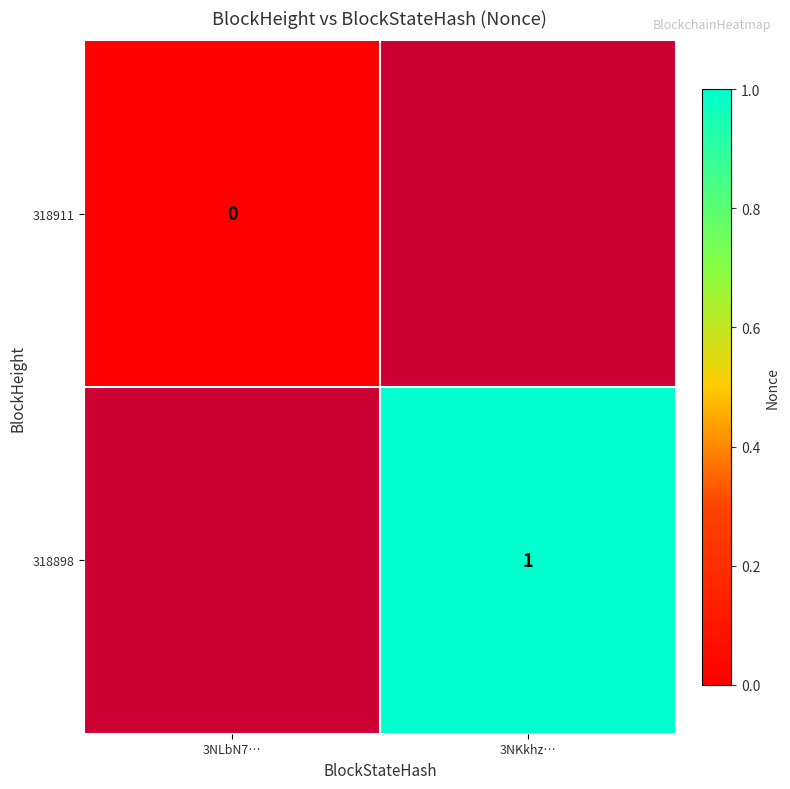

True or false: 318898 has a value of 1 at 3NKkhz….

True